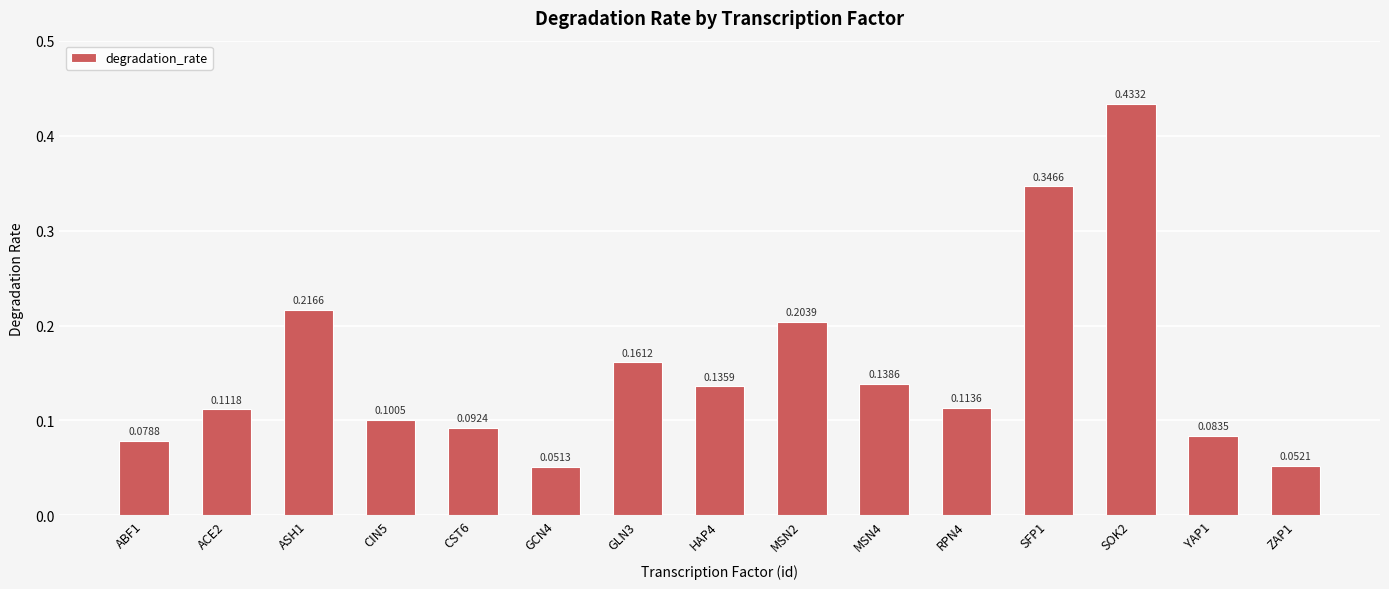

Is it true that the value at GCN4 is 0.0?

False